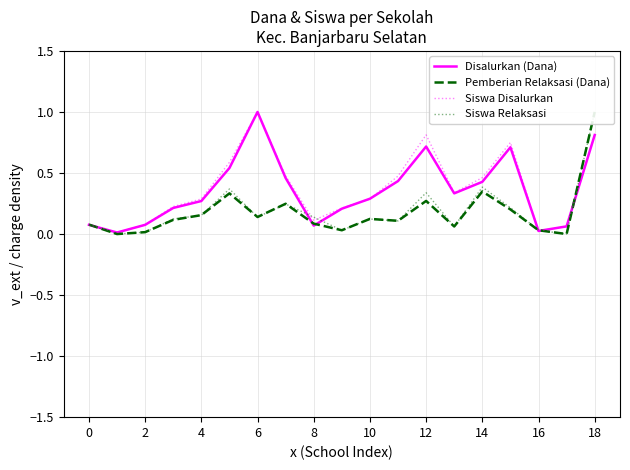

Which series has the largest total across all categories?

Siswa Disalurkan